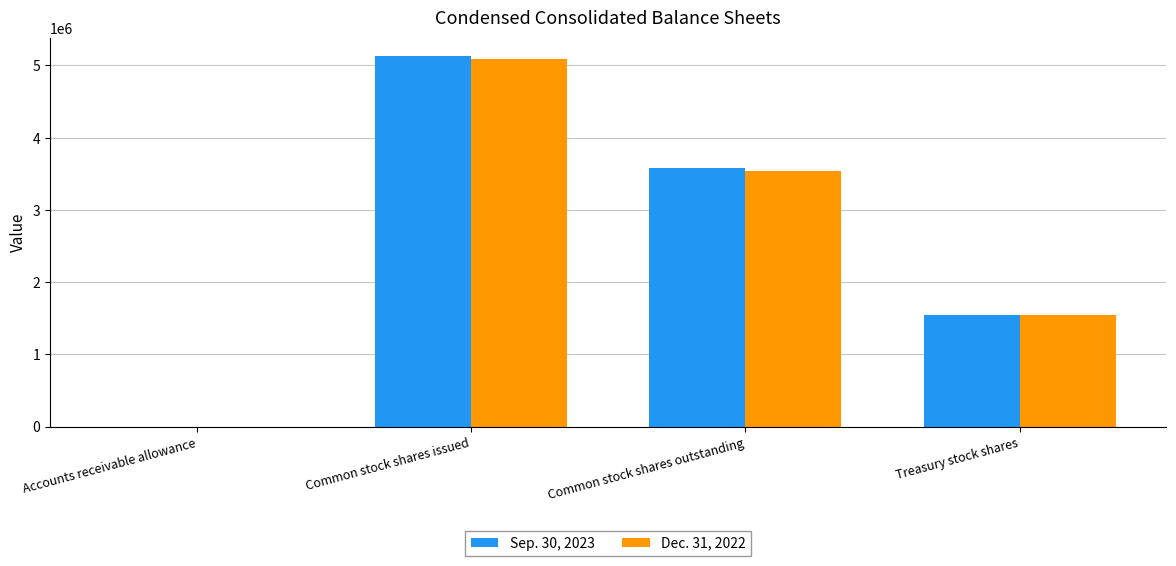

Which series changed the most between Common stock shares issued and Treasury stock shares?

Sep. 30, 2023